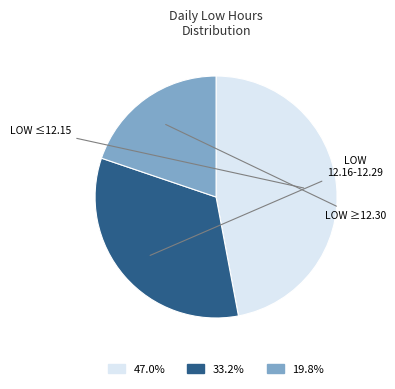

Is there any slice that represents more than half of the pie?

No